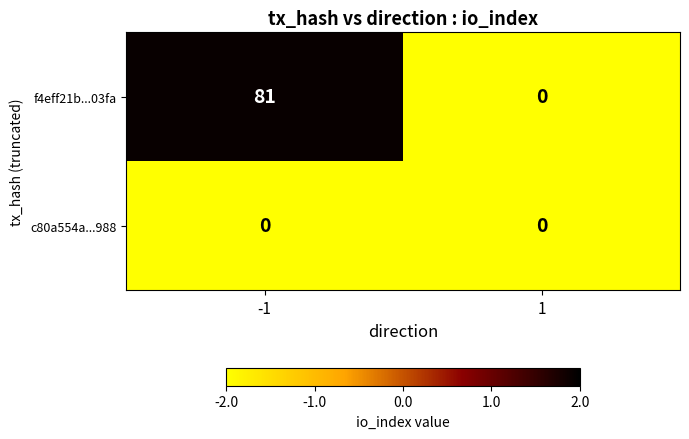

How many series are shown in this chart?

2